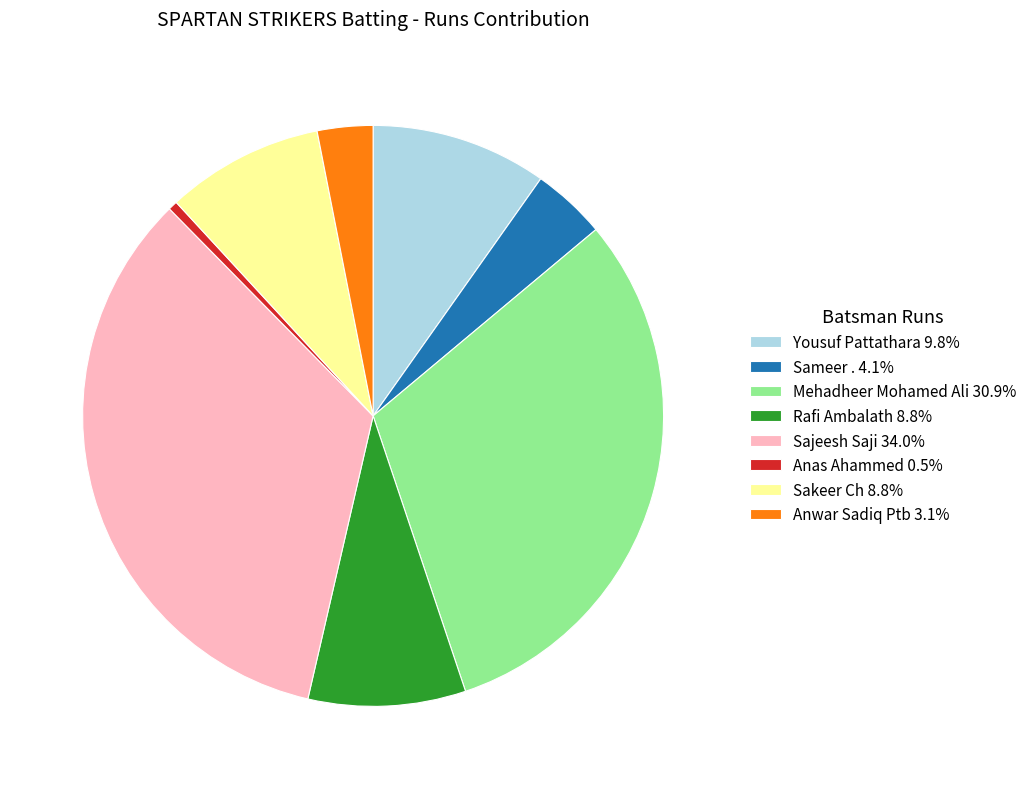

Is the sum of Sameer . 4.1% and Sakeer Ch 8.8% greater than half?

No